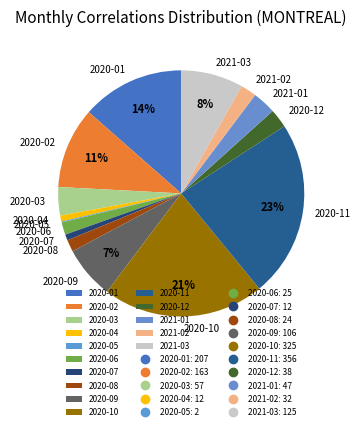

To the nearest percent, what is the combined percentage of 2020-07 and 2020-12?

3%